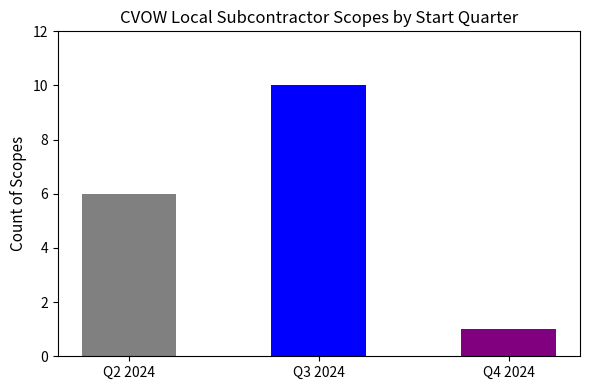

What is the average value?

6